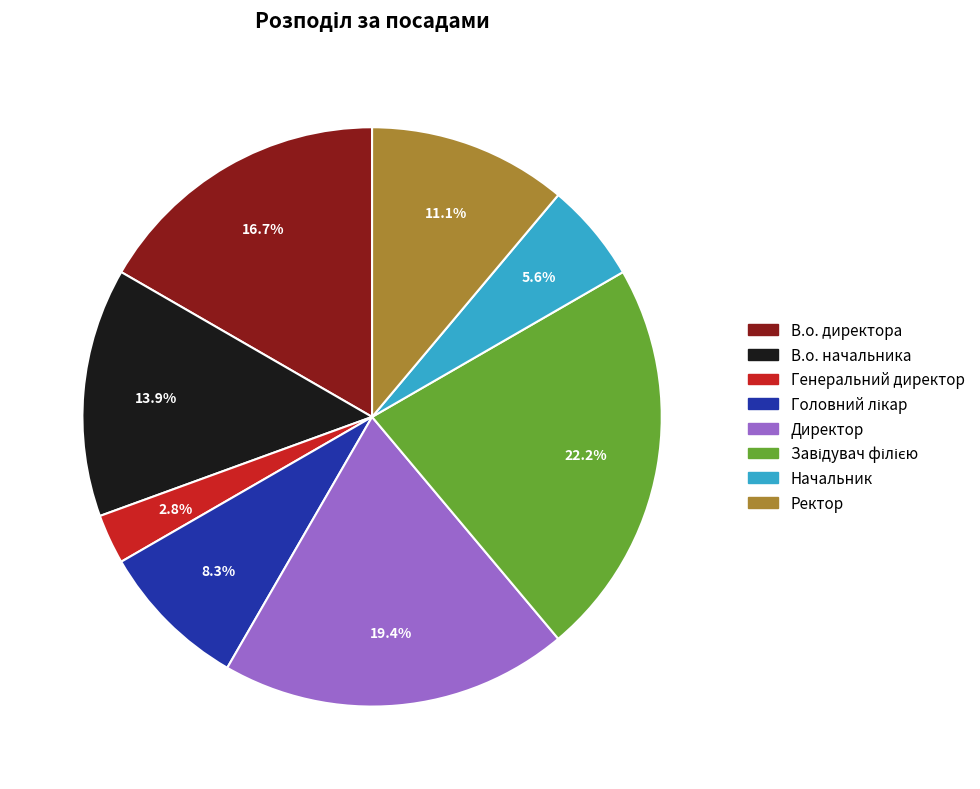

What is the smallest slice in the pie chart?

Генеральний директор